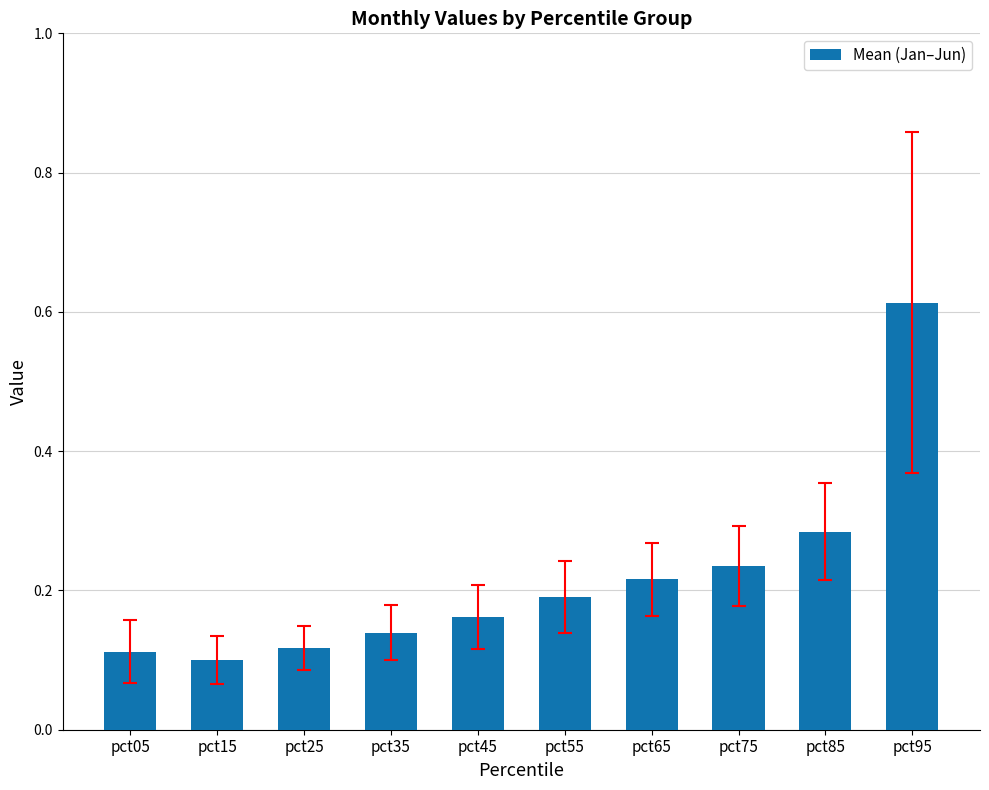

What is the sum of all values?

2.2